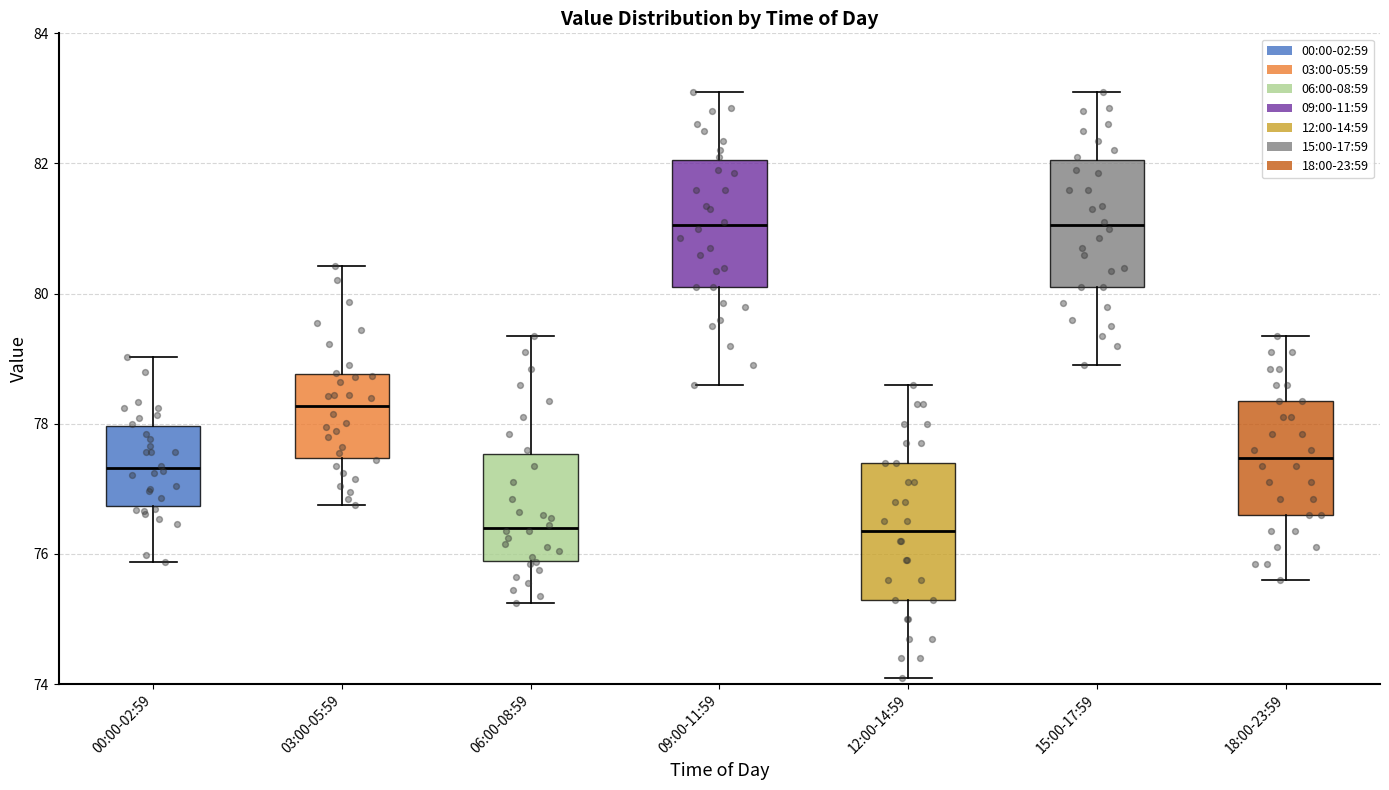

Where is the lower edge of the box for 12:00-14:59 on the y-axis? The values are not printed on the chart, so give them approximately, as read against the axis.

75.4